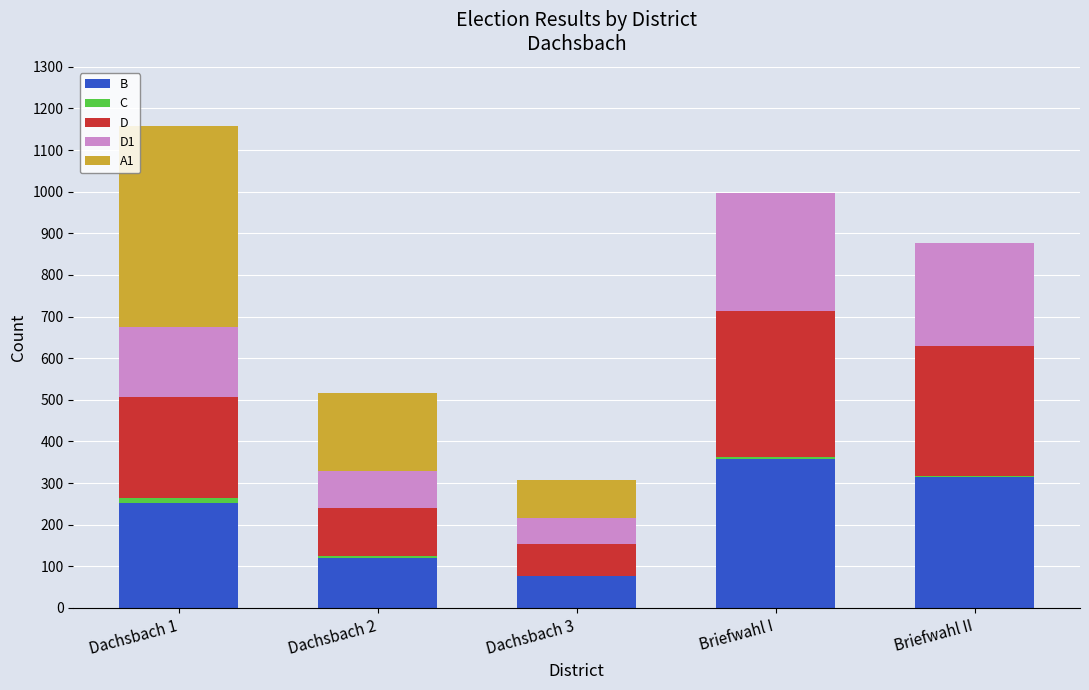

What is the maximum value for B?

357